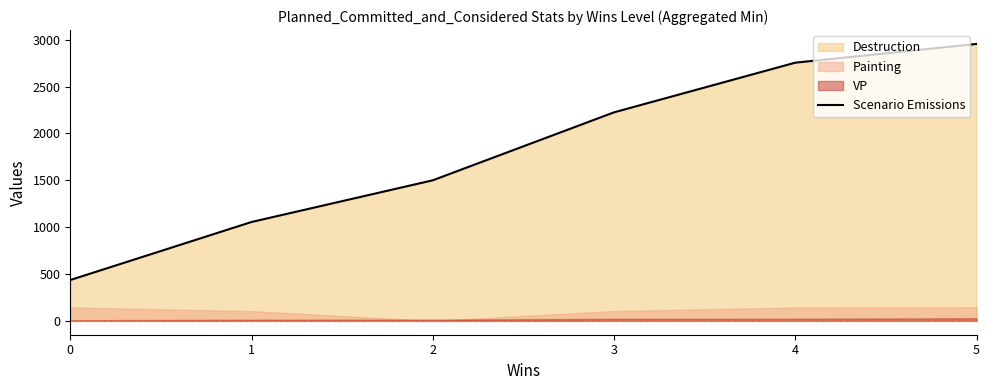

What is the sum of all values?

10926